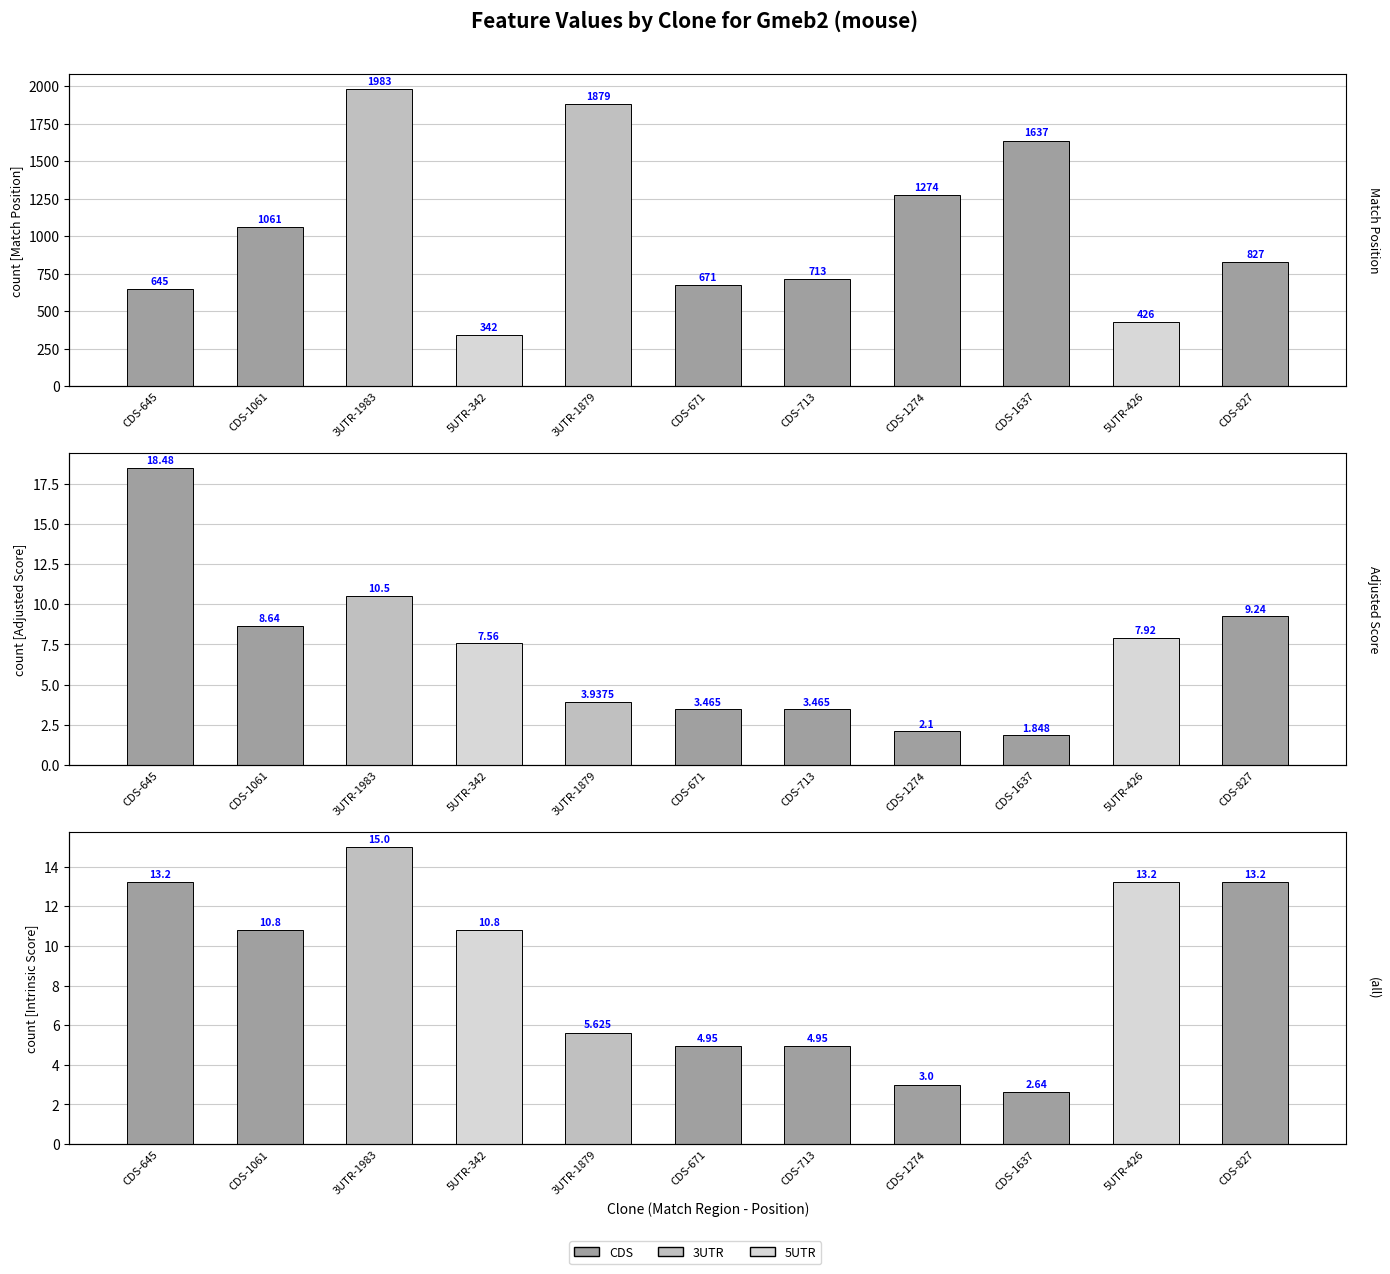

At how many categories does at least one series exceed 256?

11